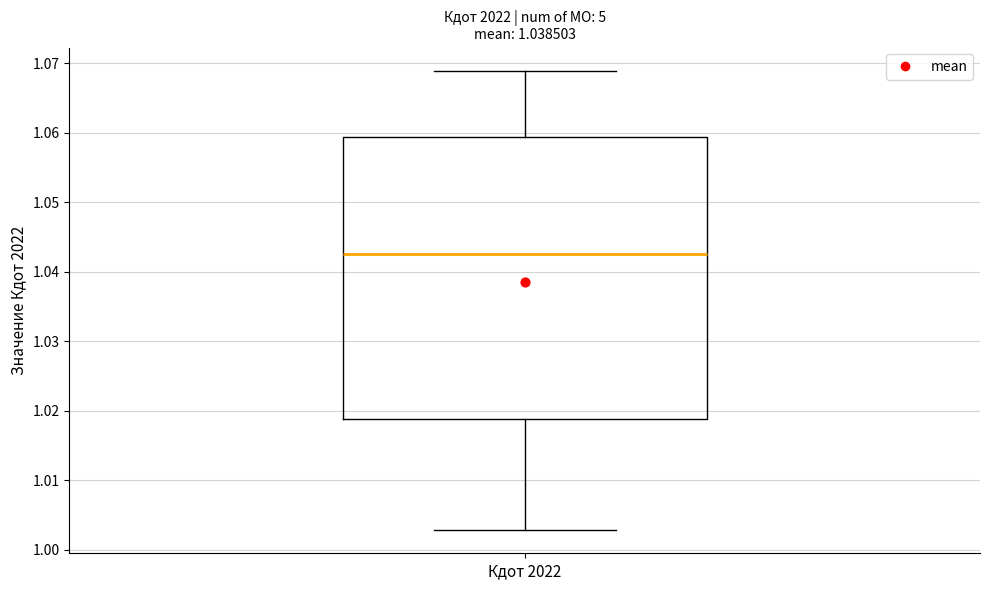

Transcribe this box plot: give where the median line is, the range the box spans, and where the two whiskers end, as read against the y-axis. The values are not printed on the chart, so give them approximately, as read against the axis.

median 1.043, box 1.019 to 1.059, whiskers 1.003 to 1.069